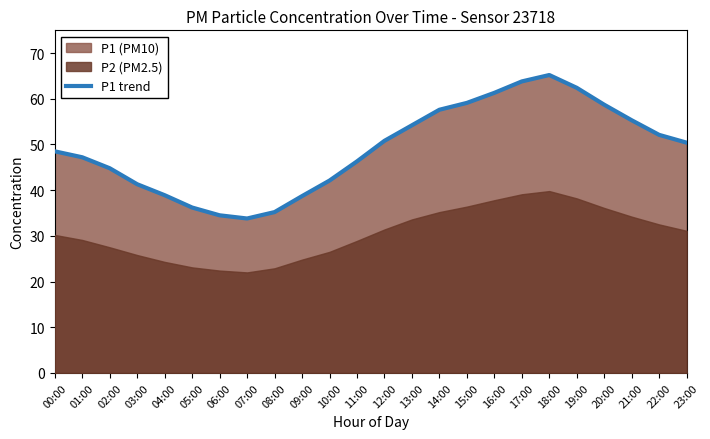

At which category does the chart reach its minimum across all series?

07:00